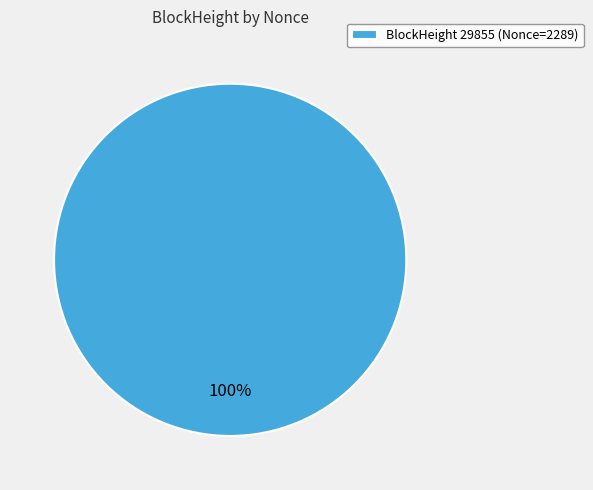

Rank the categories by value from highest to lowest.

BlockHeight 29855 (Nonce=2289)